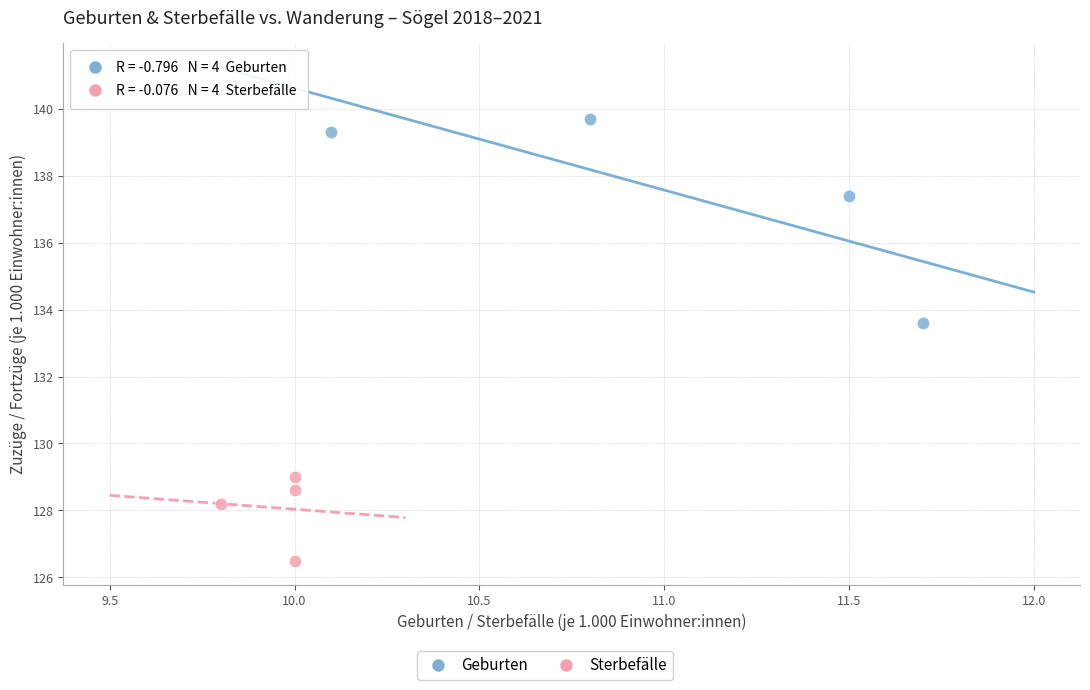

Which series reaches the minimum Y coordinate?

Sterbefälle